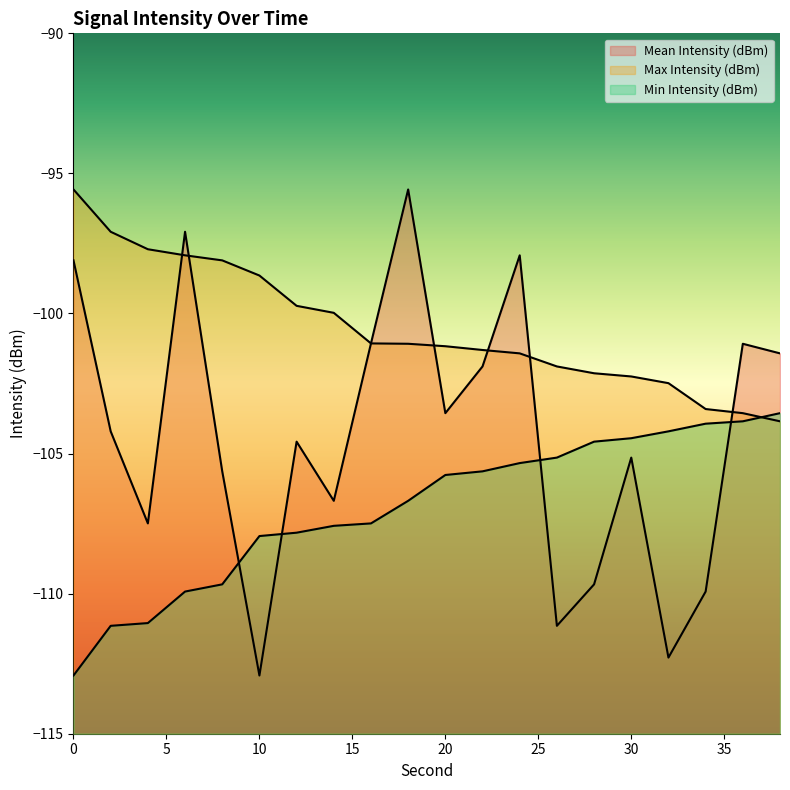

Reading right to left, list all the values displayed in this chart.

Mean Intensity (dBm): 38=-101.4	36=-101.1	34=-109.9	32=-112.3	30=-105.1	28=-109.7	26=-111.1	24=-97.9	22=-101.9	20=-103.6	18=-95.6	16=-101.1	14=-106.7	12=-104.6	10=-112.9	8=-105.6	6=-97.1	4=-107.5	2=-104.2	0=-98.1
Max Intensity (dBm): 38=-103.8	36=-103.6	34=-103.4	32=-102.5	30=-102.2	28=-102.1	26=-101.9	24=-101.4	22=-101.3	20=-101.2	18=-101.1	16=-101.1	14=-100.0	12=-99.7	10=-98.6	8=-98.1	6=-97.9	4=-97.7	2=-97.1	0=-95.6
Min Intensity (dBm): 38=-103.6	36=-103.8	34=-103.9	32=-104.2	30=-104.5	28=-104.6	26=-105.1	24=-105.3	22=-105.6	20=-105.8	18=-106.7	16=-107.5	14=-107.6	12=-107.8	10=-107.9	8=-109.7	6=-109.9	4=-111.1	2=-111.1	0=-112.9